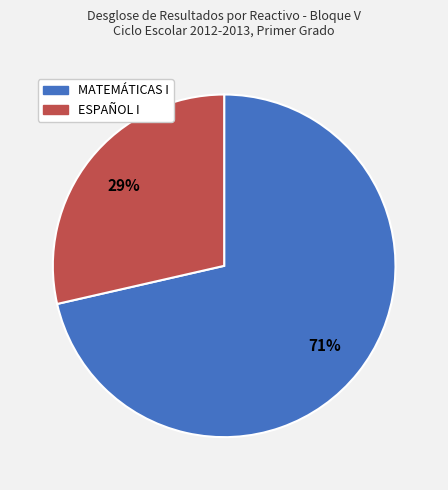

Count the number of slices in the pie.

2